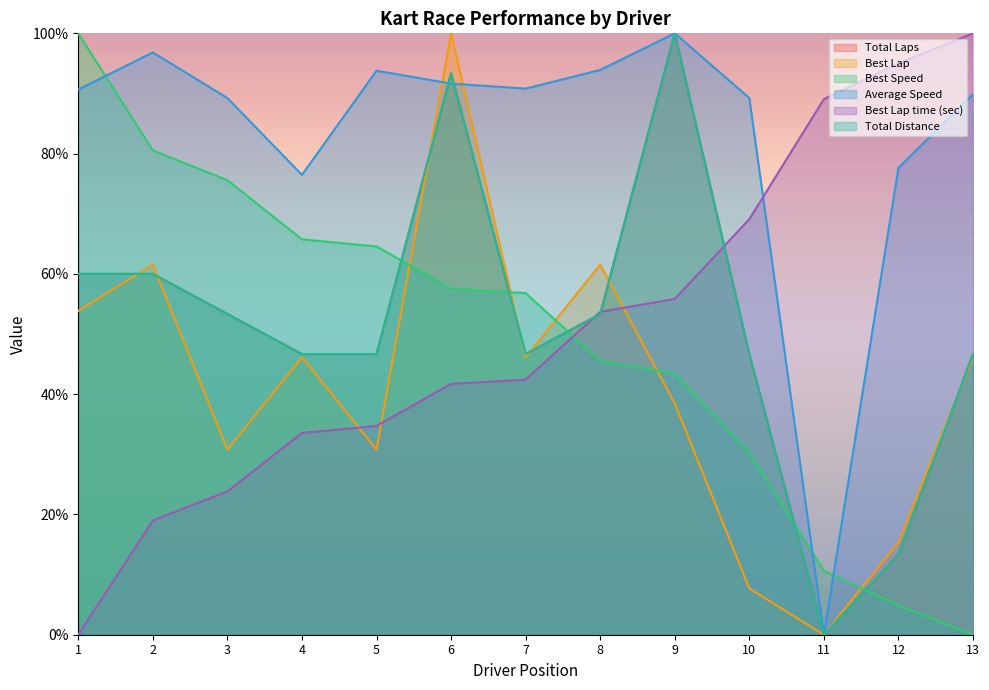

Does the chart display data point markers on the line(s)?

No